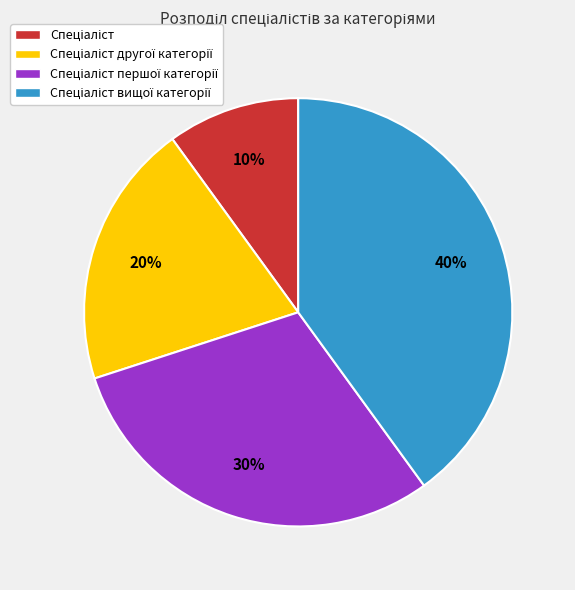

Does any single category account for the majority?

No